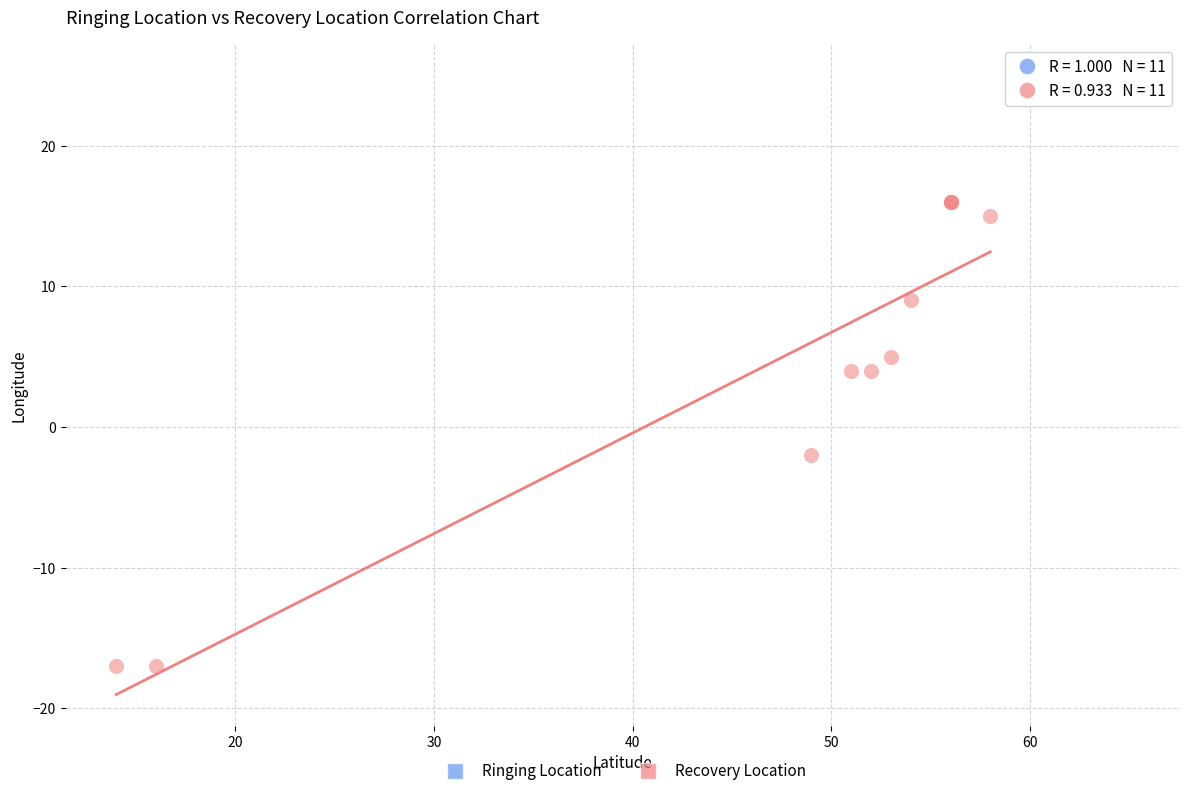

Which series reaches the minimum Y coordinate?

Recovery Location